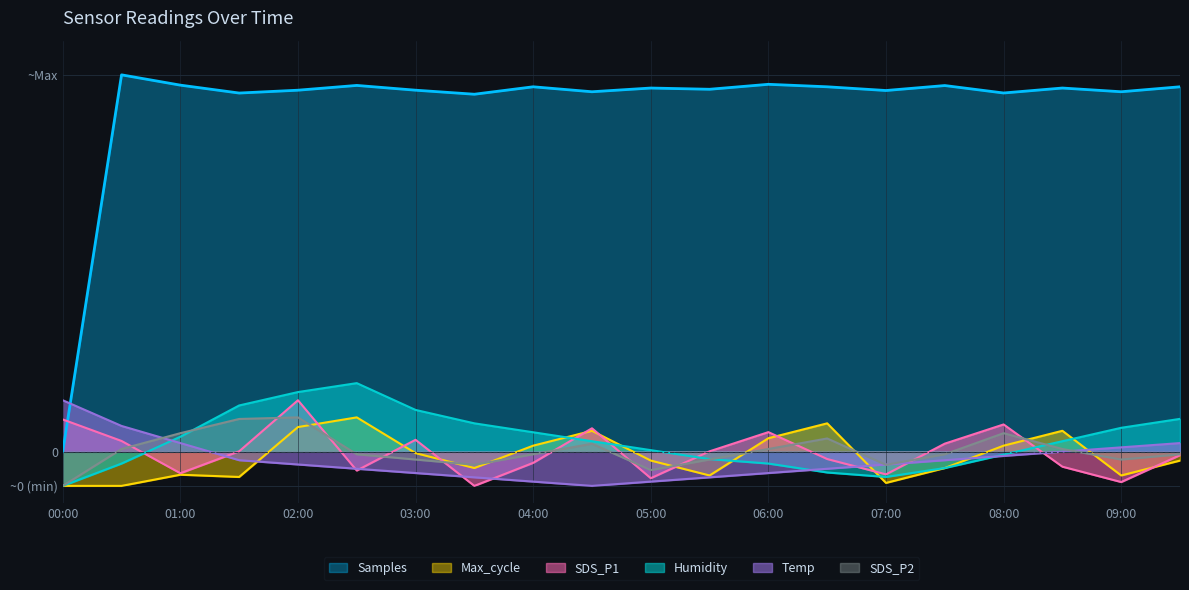

What is the sum of all SDS_P1 values?

-2.0